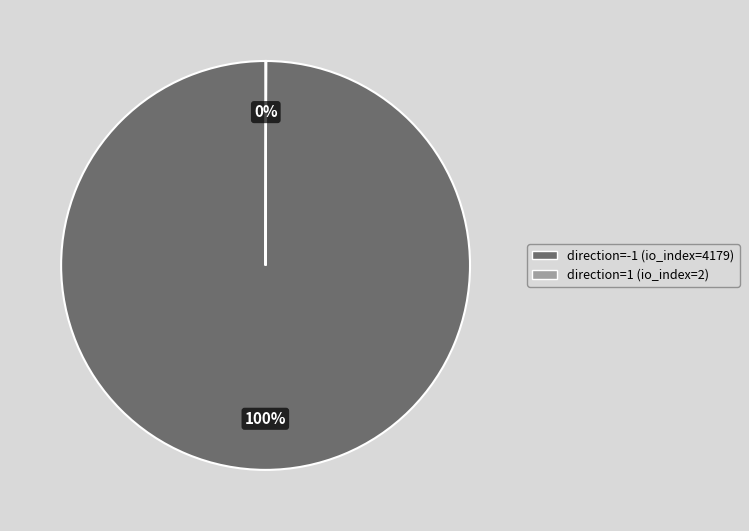

True or false: direction=-1 (io_index=4179) accounts for 87% of the total.

False